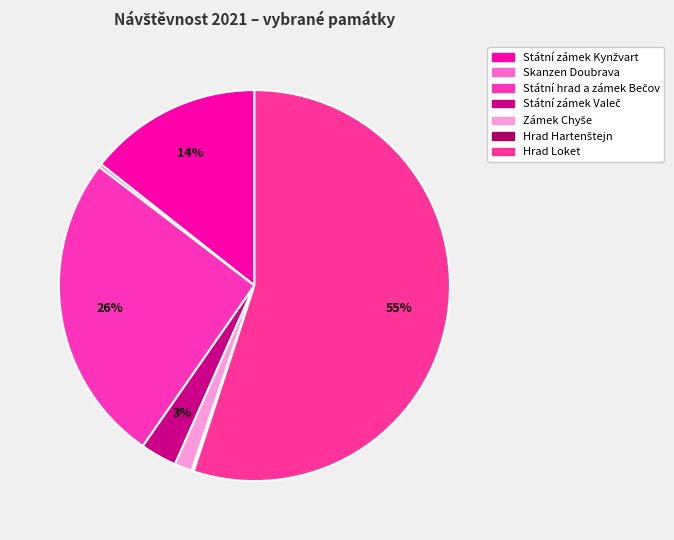

What portion of the pie excludes Státní hrad a zámek Bečov?

74.3%